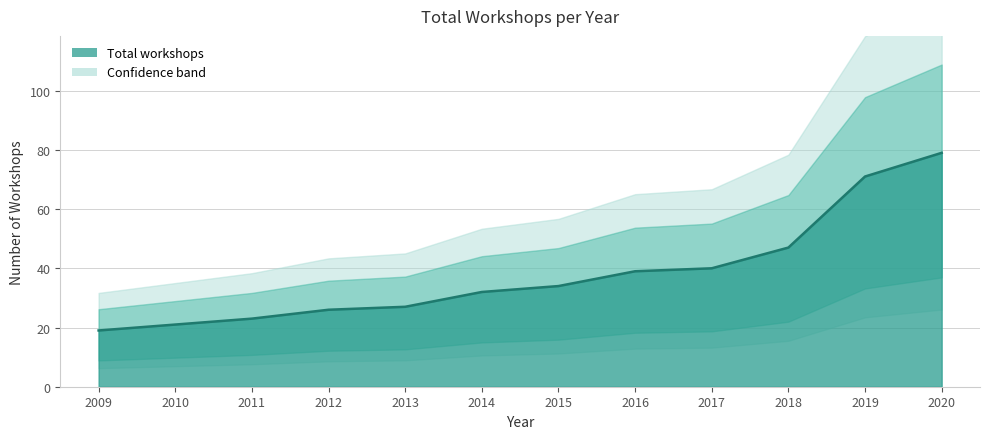

What is the ratio of the value at 2015 to the value at 2014?

1.1